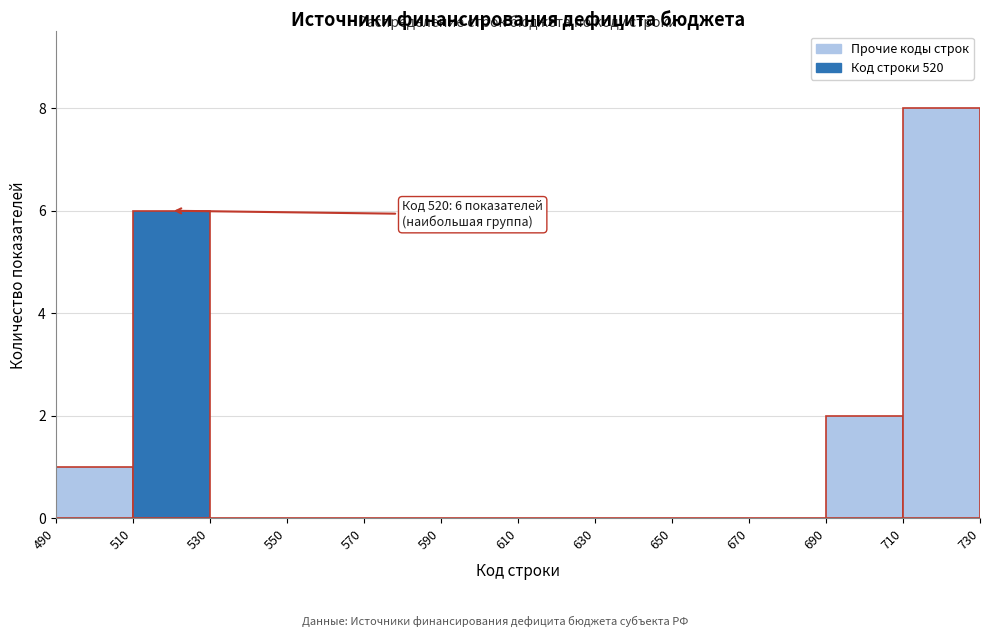

Which range on the x-axis has the tallest bar?

710 to 730